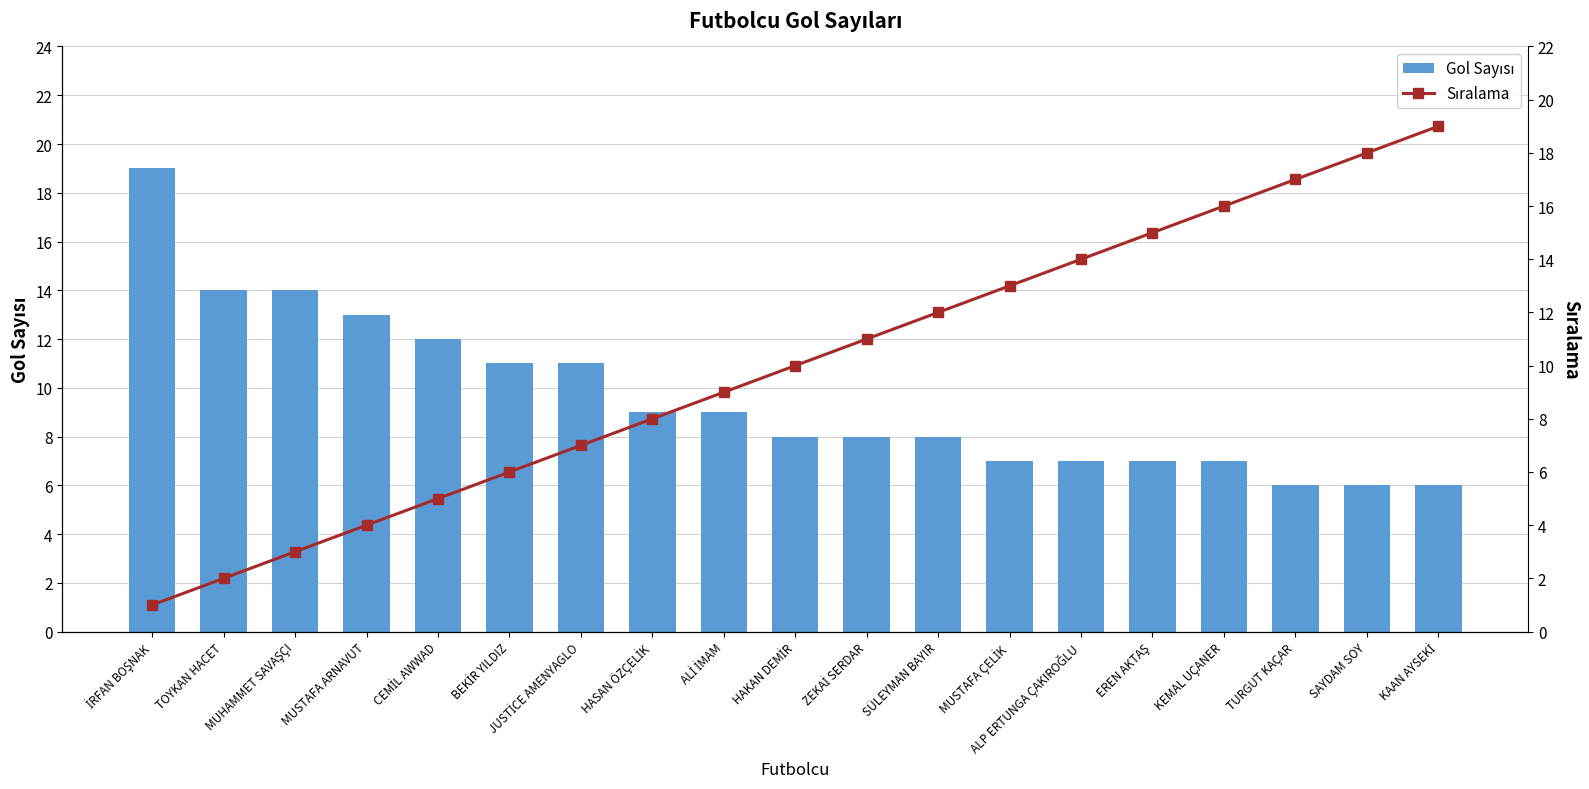

Does the chart contain any negative values?

No